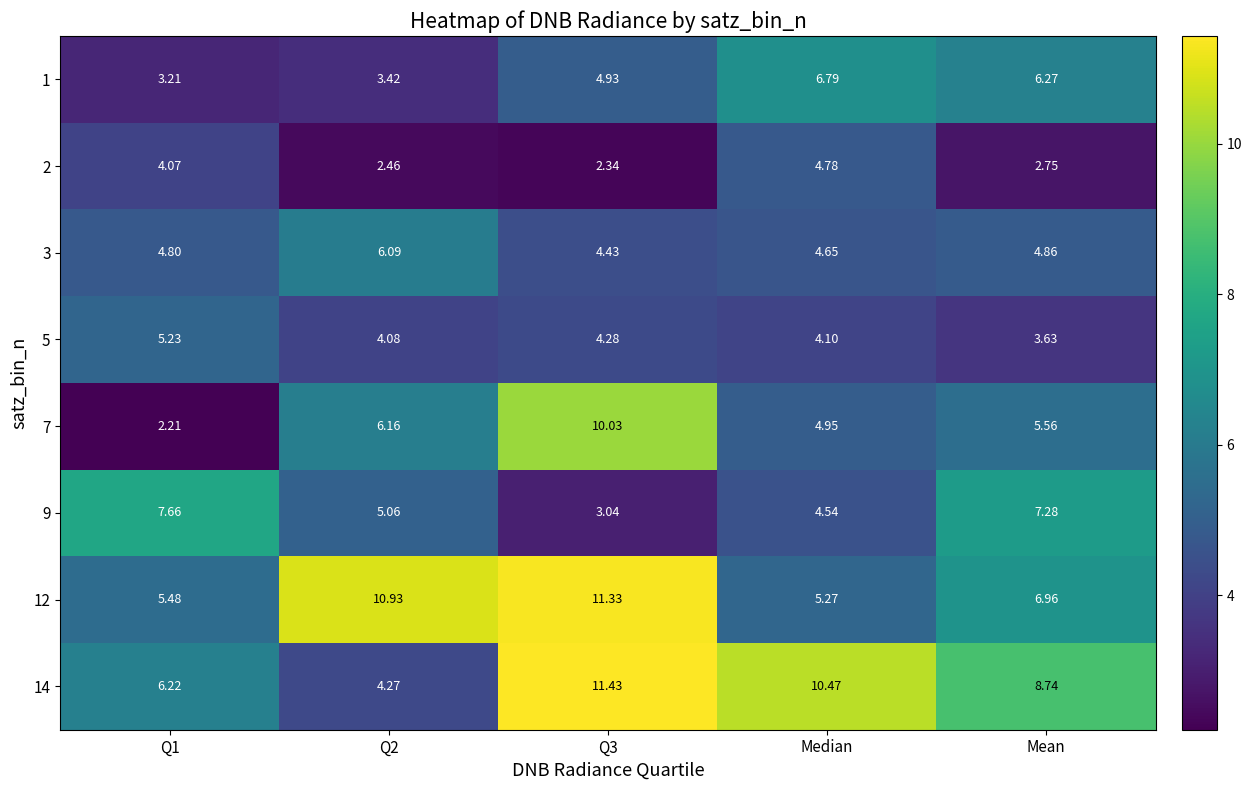

Is the value of 1 at Q3 greater than the value of 3 at Q1?

Yes